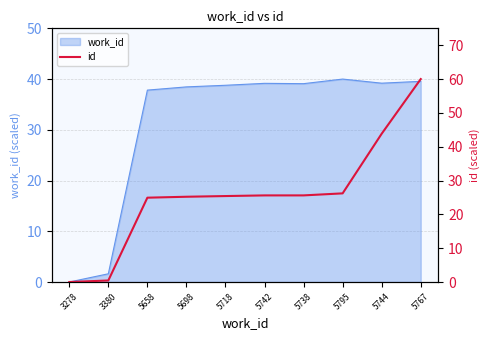

What is the label of the 10th point from the left?

5767